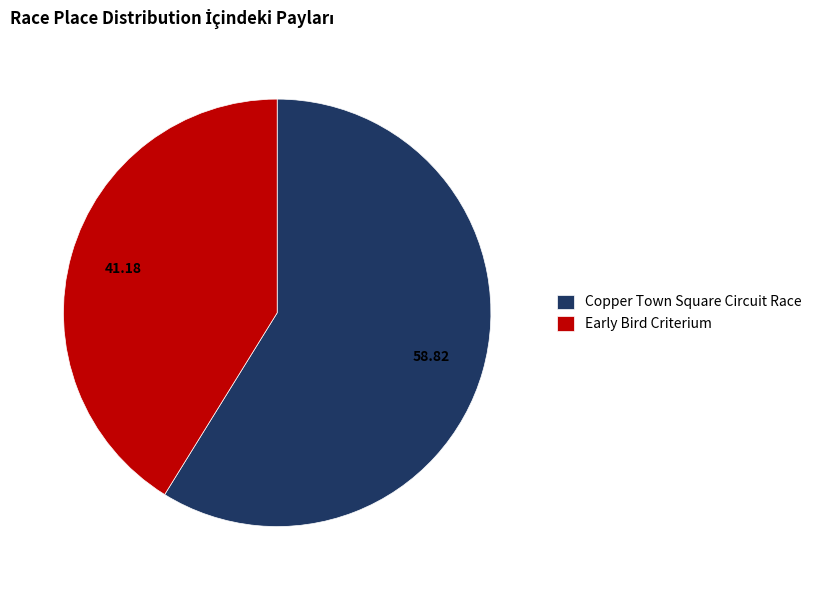

True or false: Early Bird Criterium accounts for 41% of the total.

True